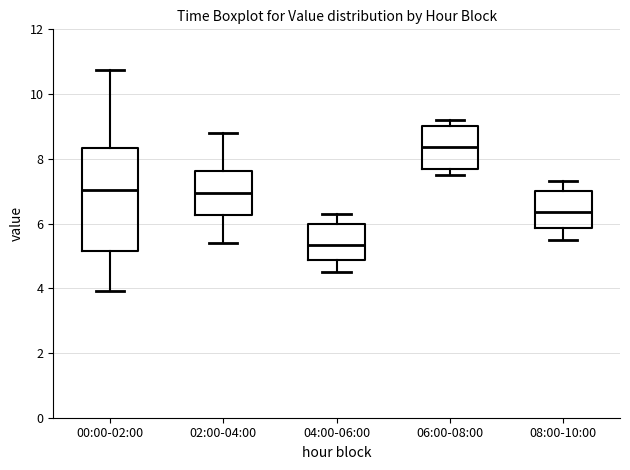

Reading left to right, read every box against the y-axis: the position of its median line, the range the box covers, and the ends of its whiskers. The values are not printed on the chart, so give them approximately, as read against the axis.

00:00-02:00: median 7.0, box 5.2 to 8.4, whiskers 4.0 to 10.8
02:00-04:00: median 7.0, box 6.2 to 7.6, whiskers 5.4 to 8.8
04:00-06:00: median 5.4, box 4.8 to 6.0, whiskers 4.6 to 6.4
06:00-08:00: median 8.4, box 7.8 to 9.0, whiskers 7.6 to 9.2
08:00-10:00: median 6.4, box 5.8 to 7.0, whiskers 5.6 to 7.4